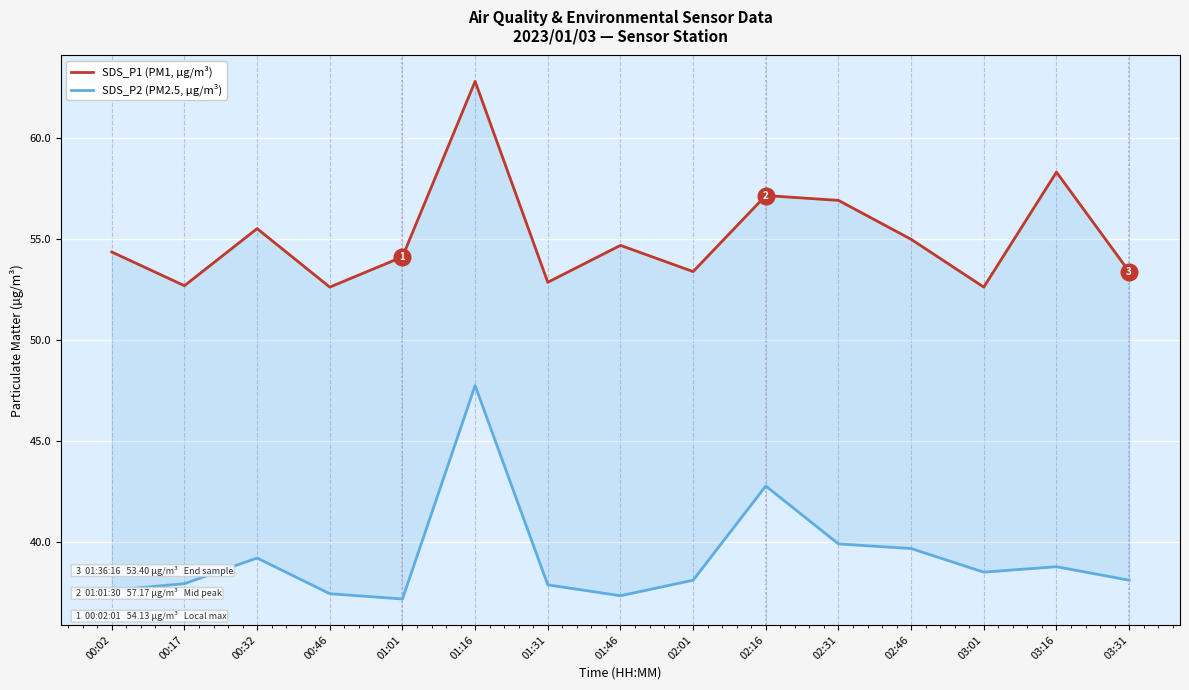

What are all the series names shown in the legend?

SDS_P1 (PM1, µg/m³), SDS_P2 (PM2.5, µg/m³)